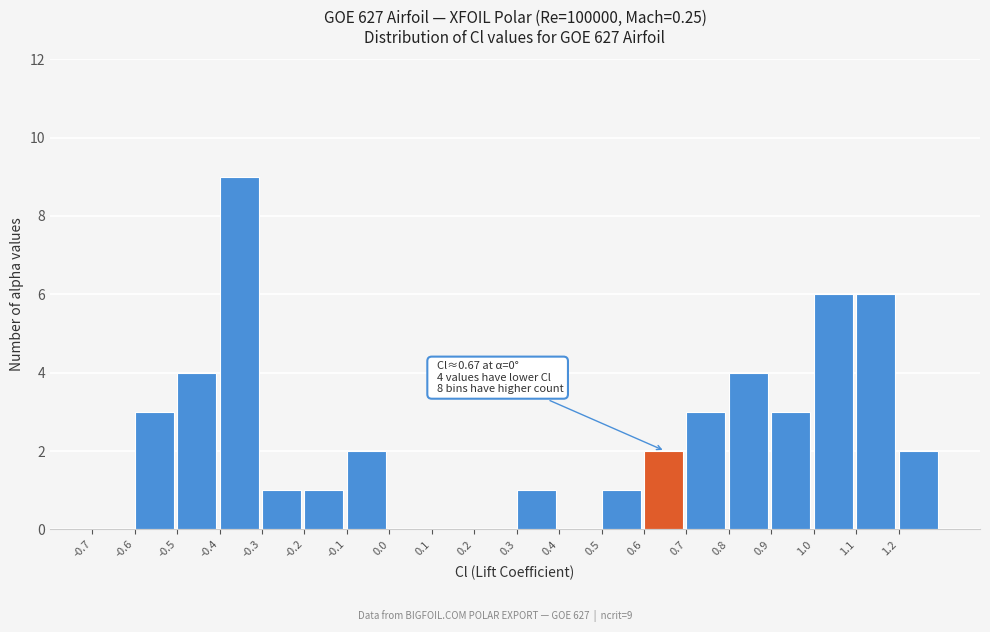

Over which range of the x-axis is the bar tallest?

-0.4 to -0.3